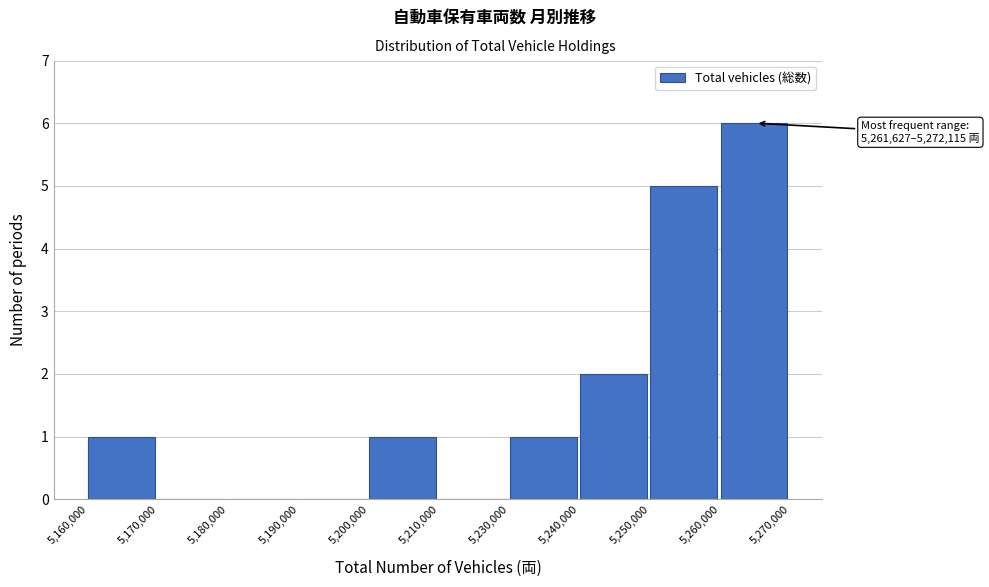

Reading left to right, transcribe all the data shown in this chart.

5,160,000=1	5,170,000=0	5,180,000=0	5,190,000=0	5,200,000=1	5,210,000=0	5,230,000=1	5,240,000=2	5,250,000=5	5,260,000=6